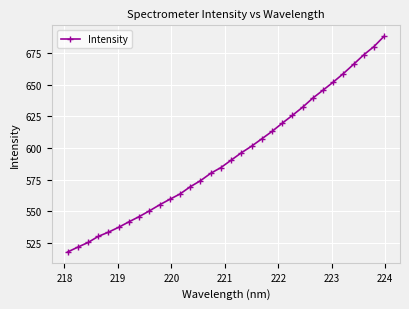

What is the difference between the second highest and minimum values?

162.1